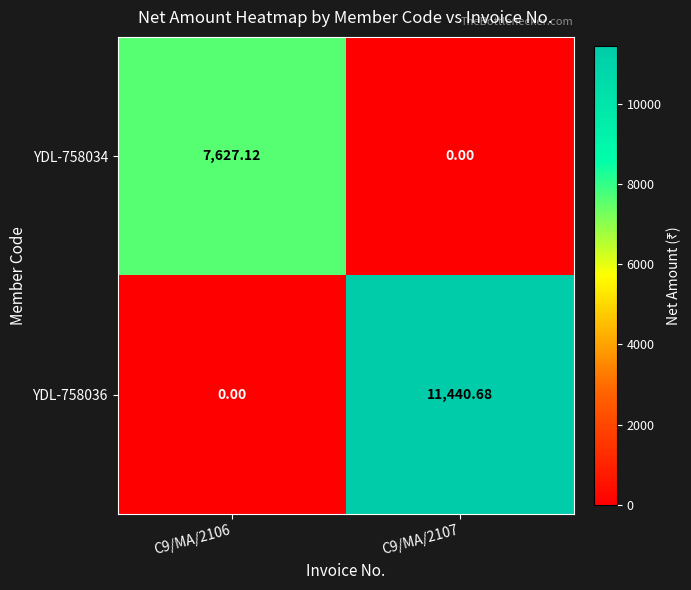

How many distinct data groups are displayed?

2